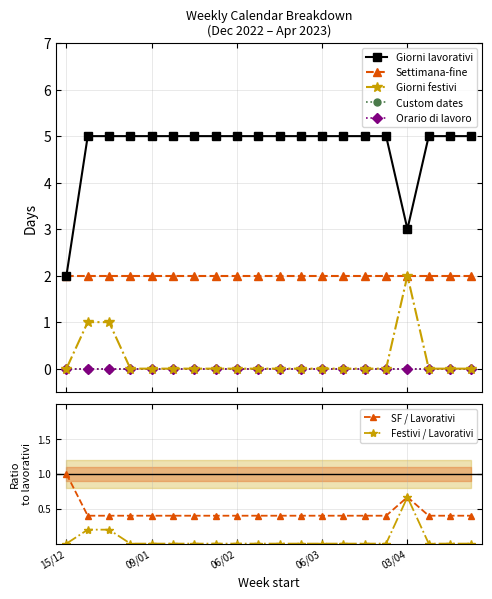

What are all the series names shown in the legend?

Giorni lavorativi, Settimana-fine, Giorni festivi, Custom dates, Orario di lavoro